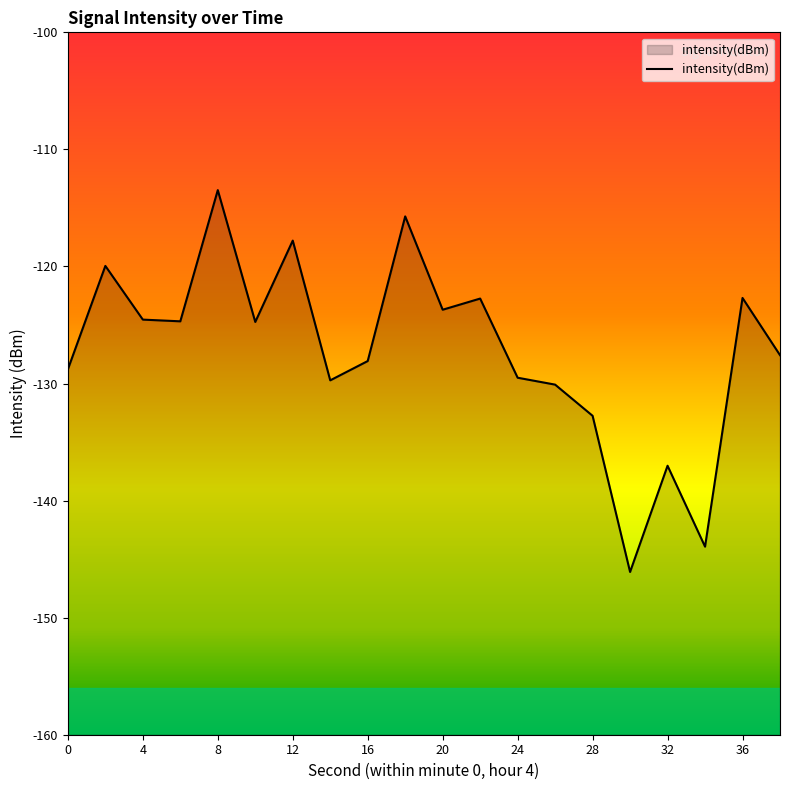

What is the maximum value shown in the chart?

-113.5